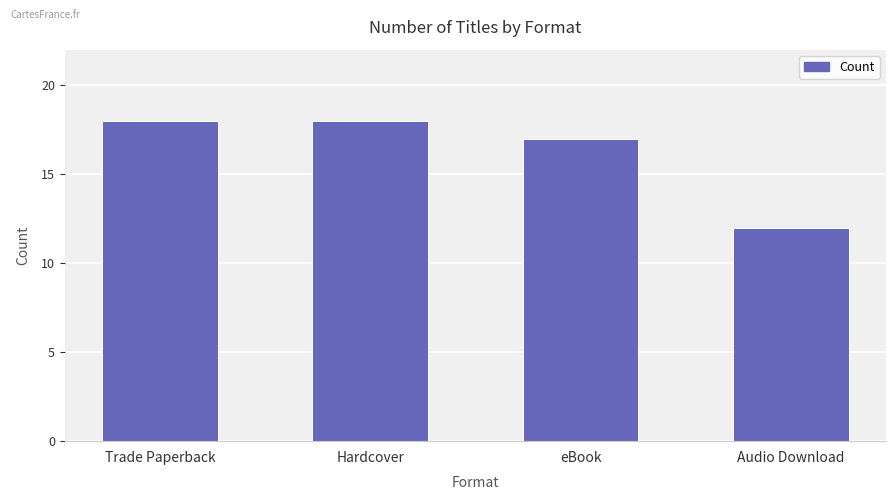

What is the sum of the values at Trade Paperback and Audio Download?

30